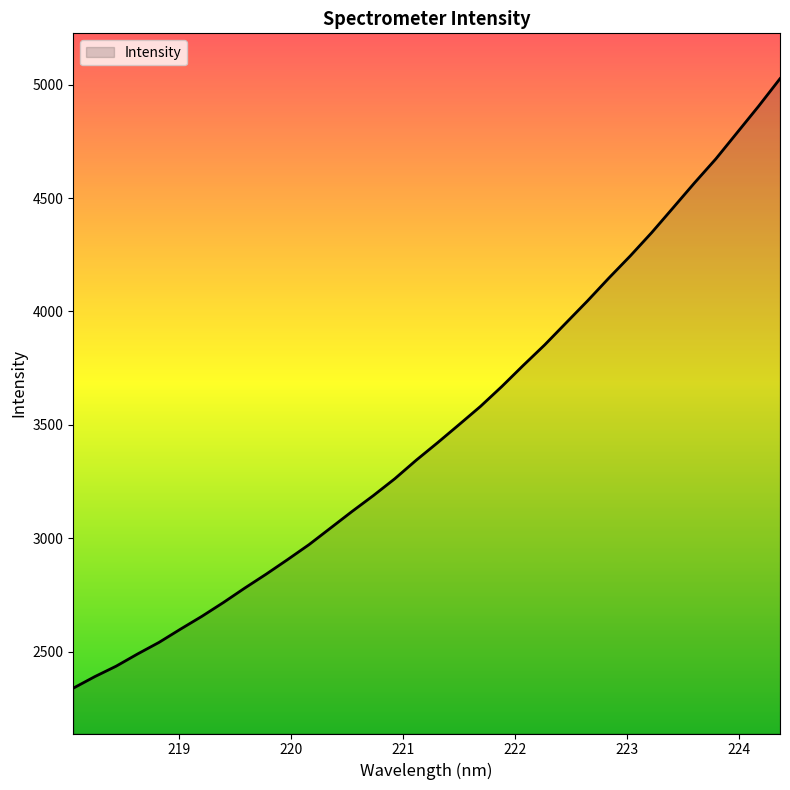

What is the maximum value shown in the chart?

5026.8